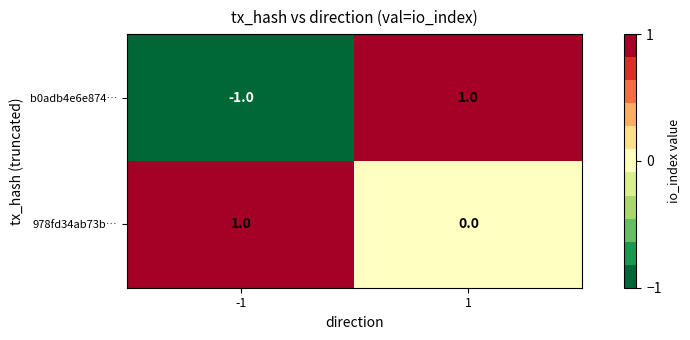

Which series has the largest range (max minus min)?

b0adb4e6e874…